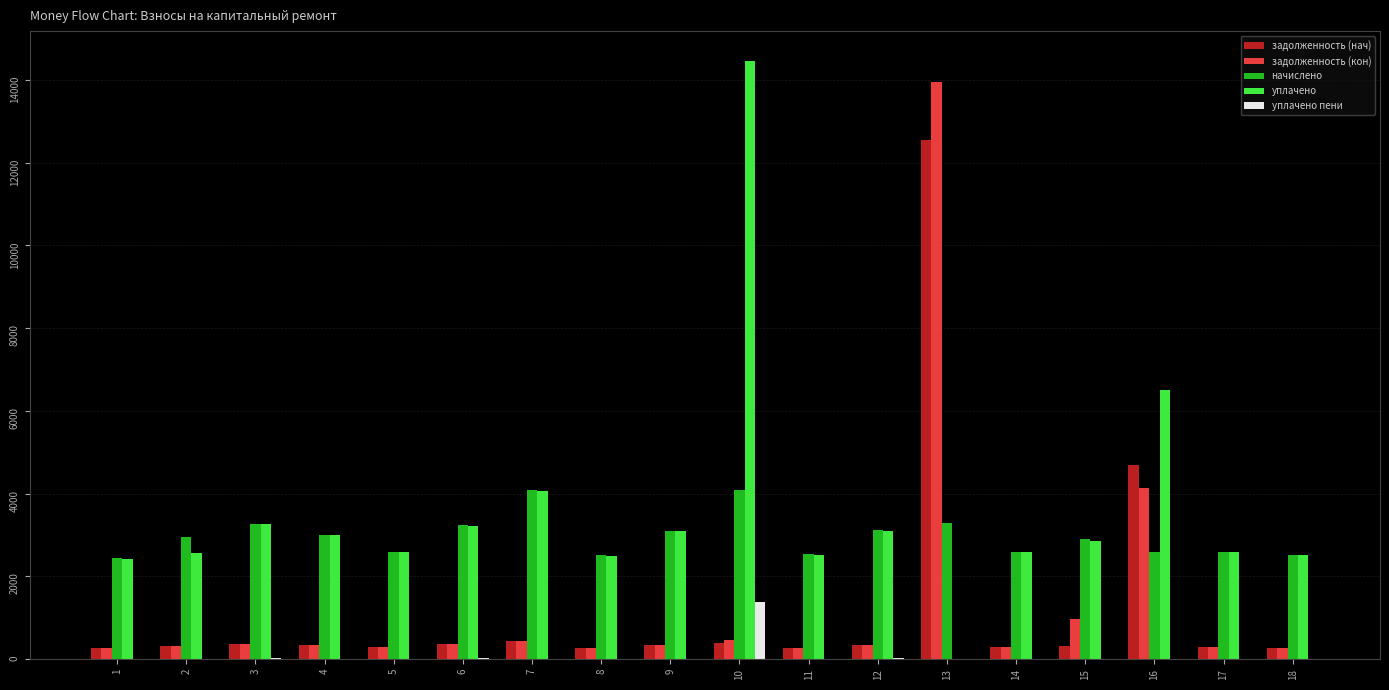

What is the sum of the задолженность (кон) values at 7 and 4?

788.4